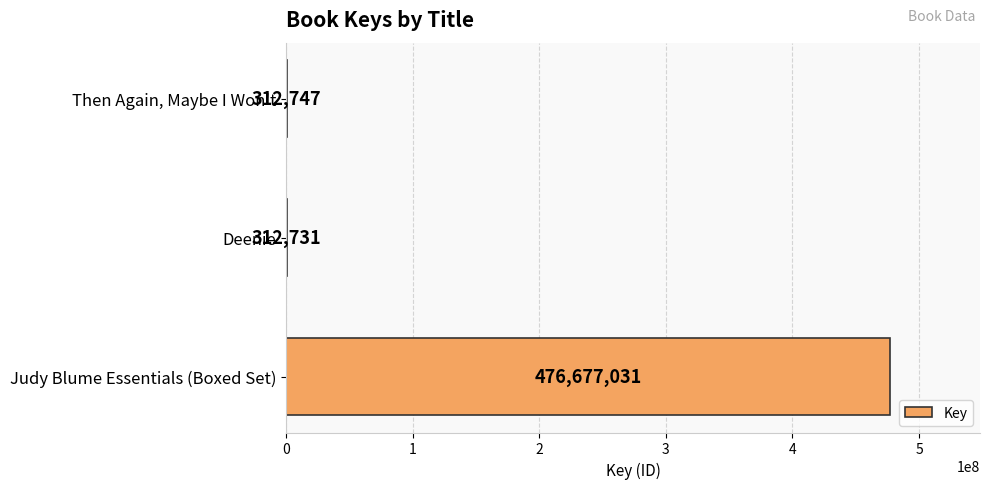

Reading top to bottom, what are all the values shown in this chart?

Then Again, Maybe I Won't=312747	Deenie=312731	Judy Blume Essentials (Boxed Set)=476677031